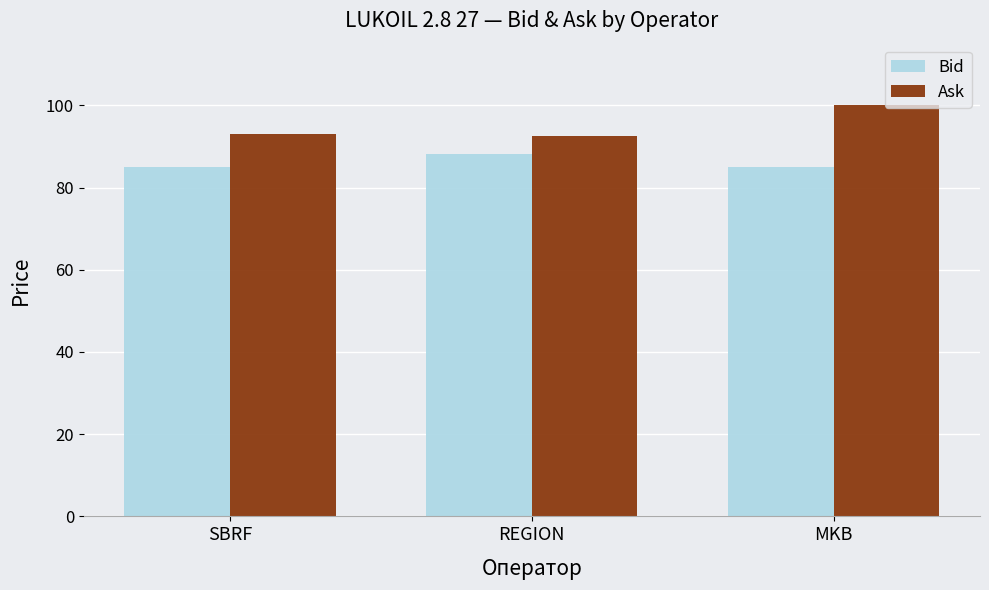

Is the value of Ask at REGION greater than the value of Bid at REGION?

Yes